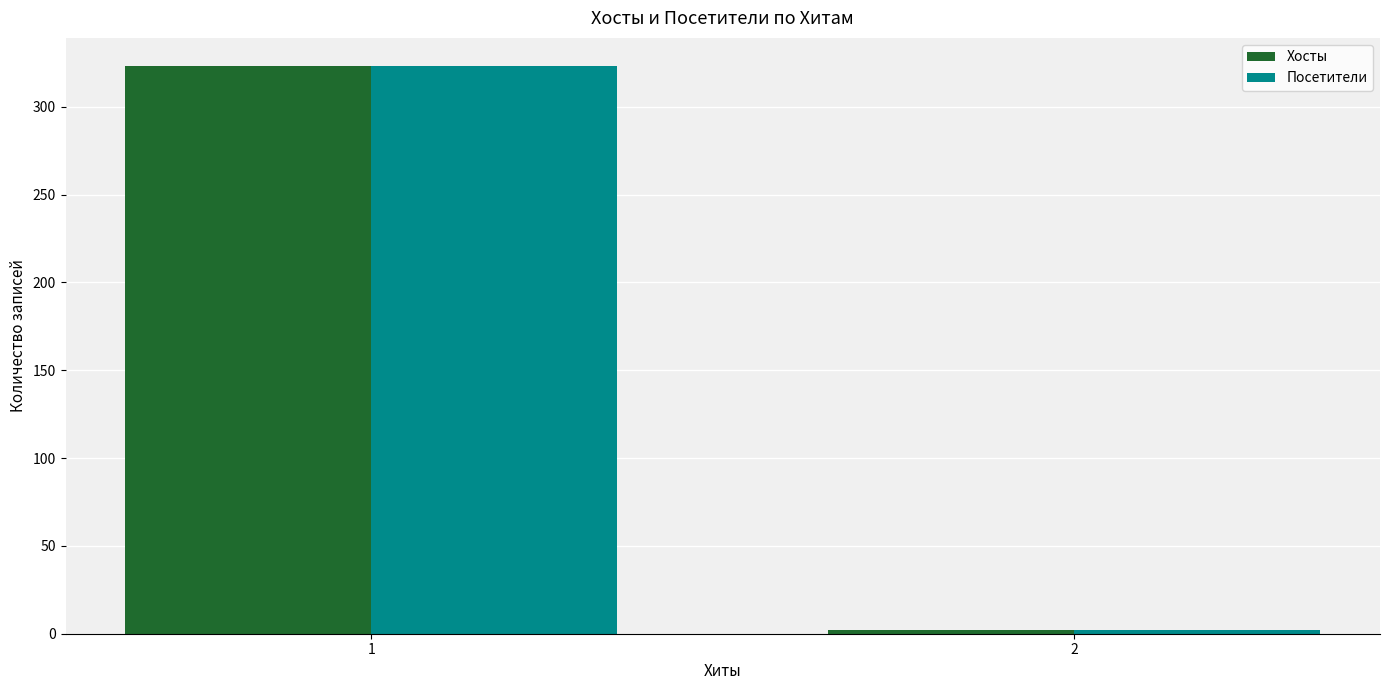

What is the value of the Посетители bar at the 1st from the left?

323